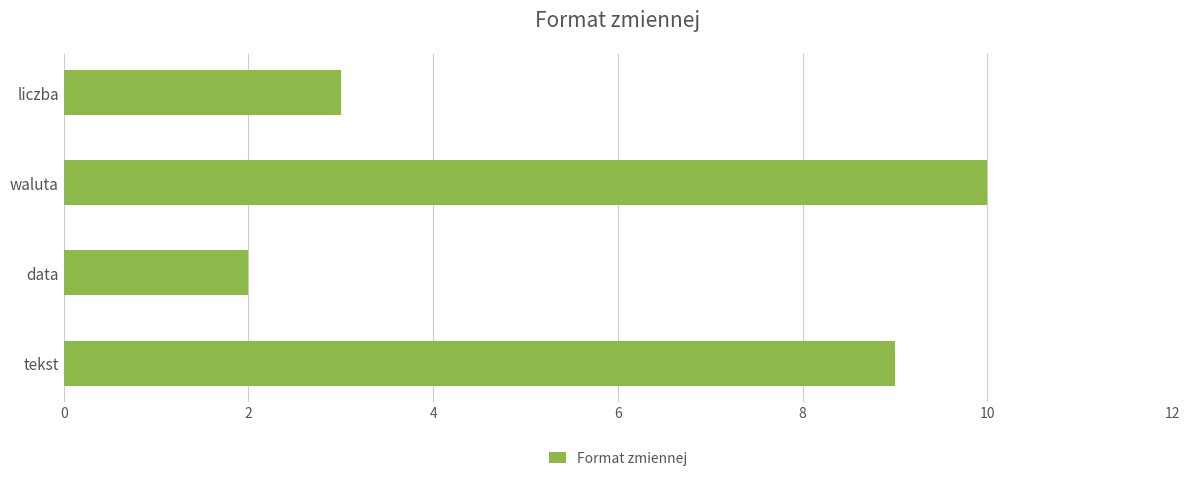

What is the change in value from tekst to waluta?

+1